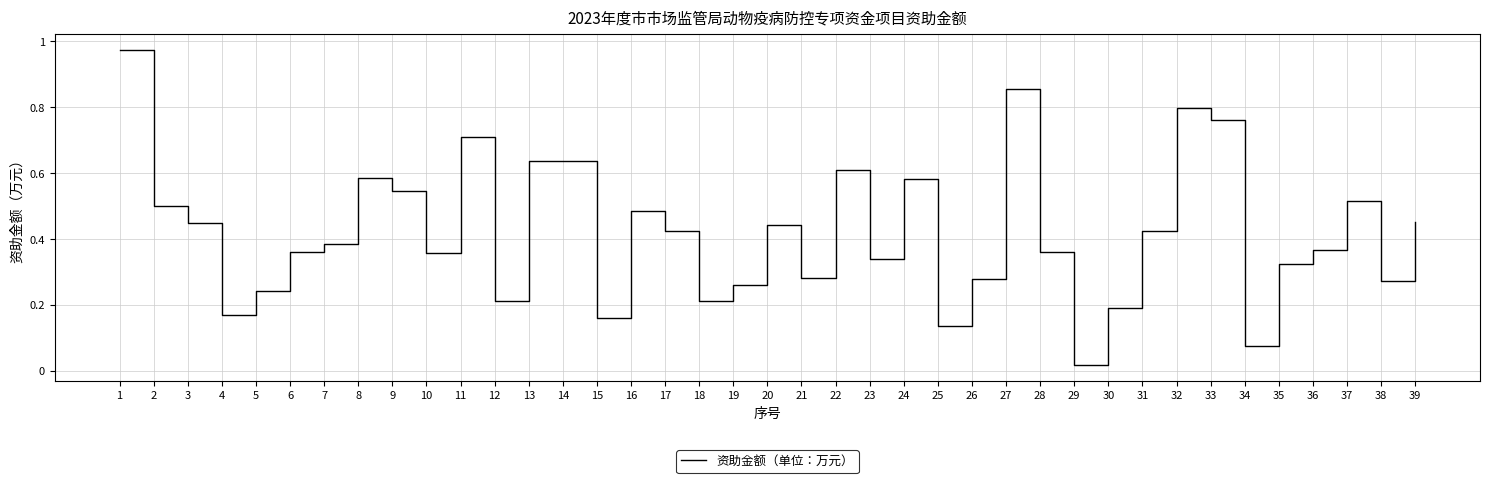

The chart shows a value of 0.3 at 39. True or false?

False